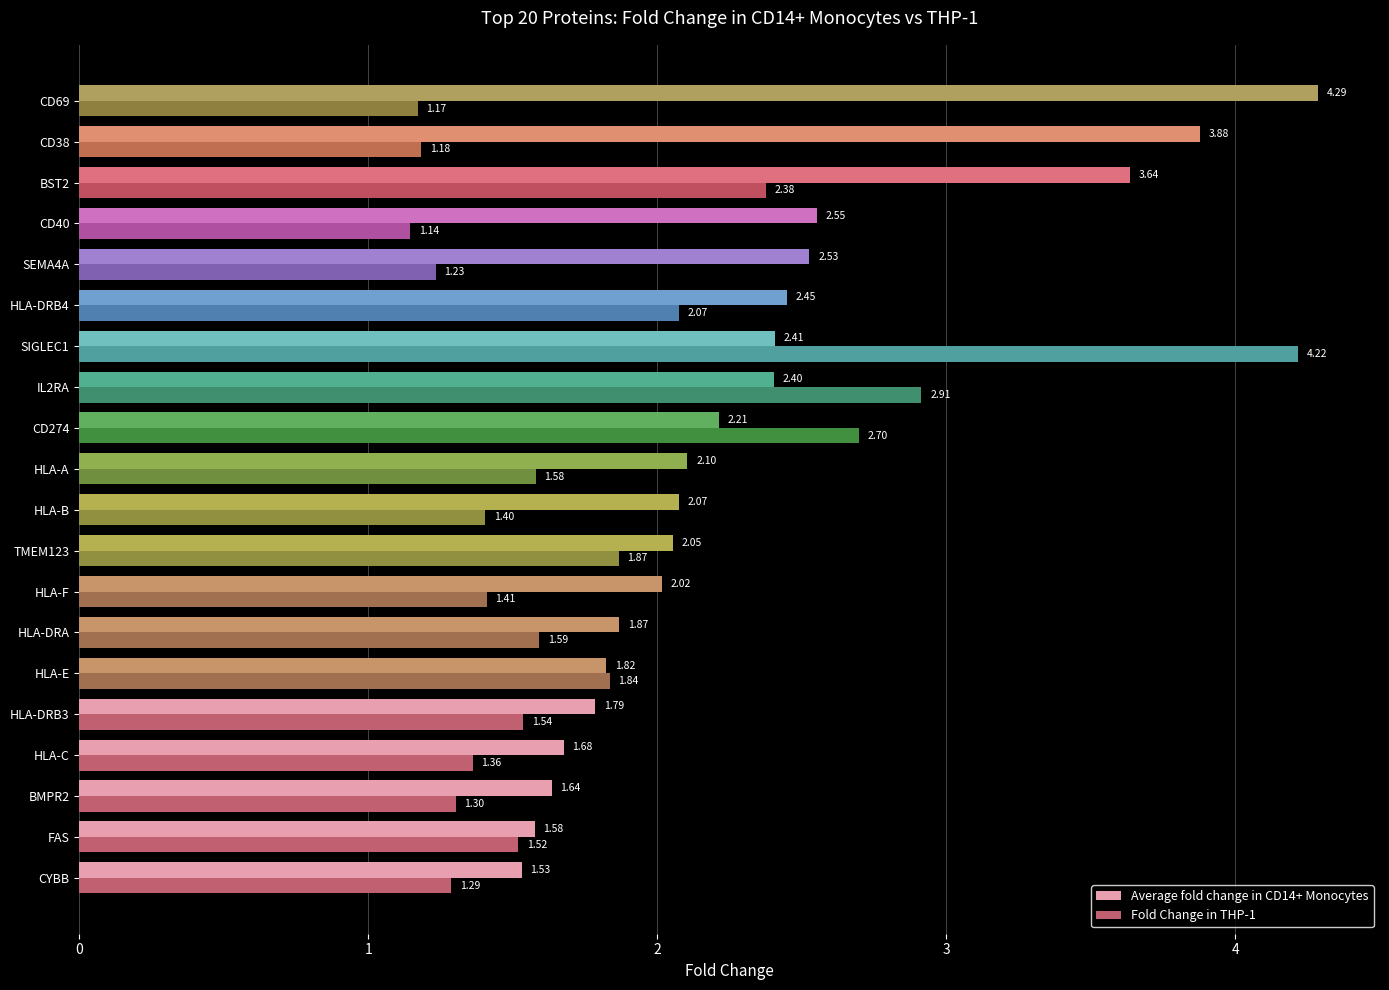

What is the difference between the maximum and minimum values in the Average fold change in CD14+ Monocytes series?

2.8